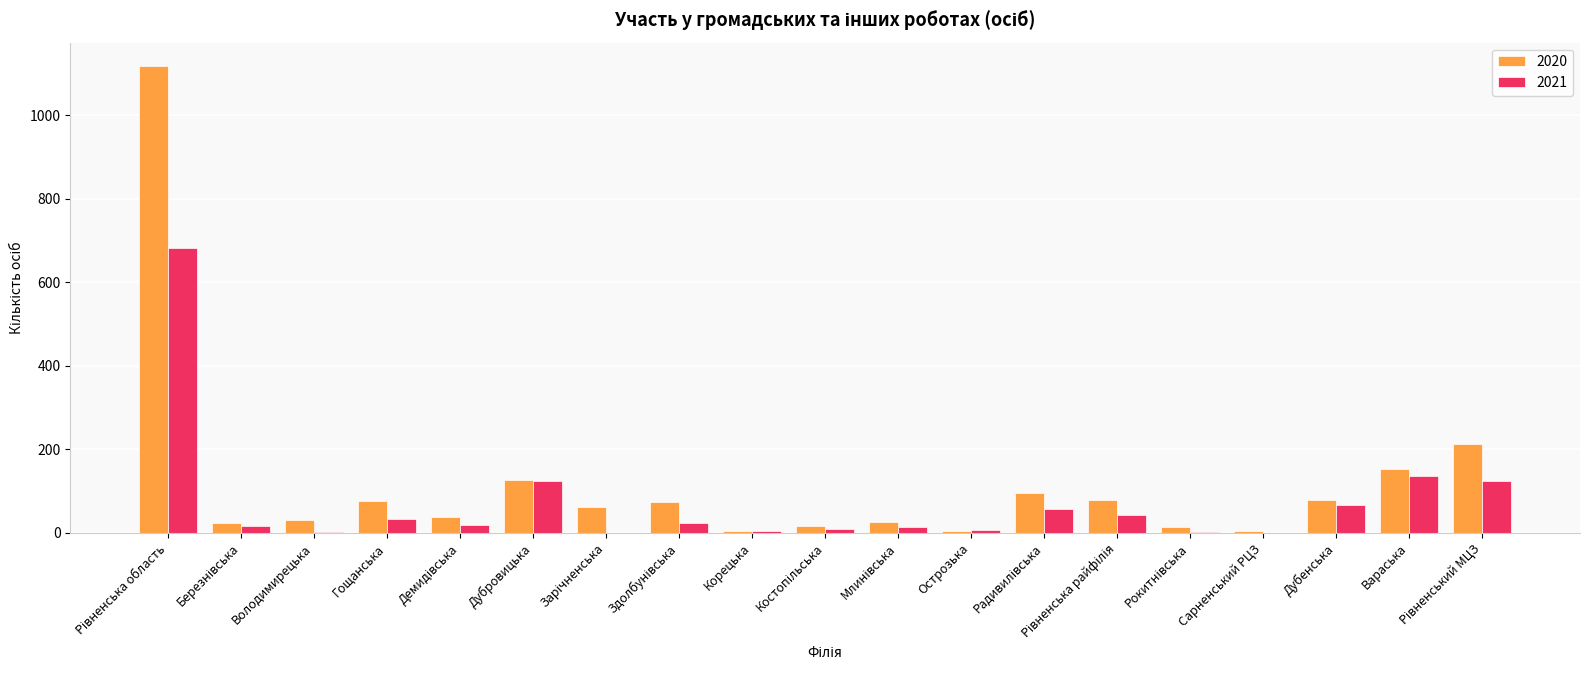

The 2021 series shows 197 at Дубровицька. True or false?

False